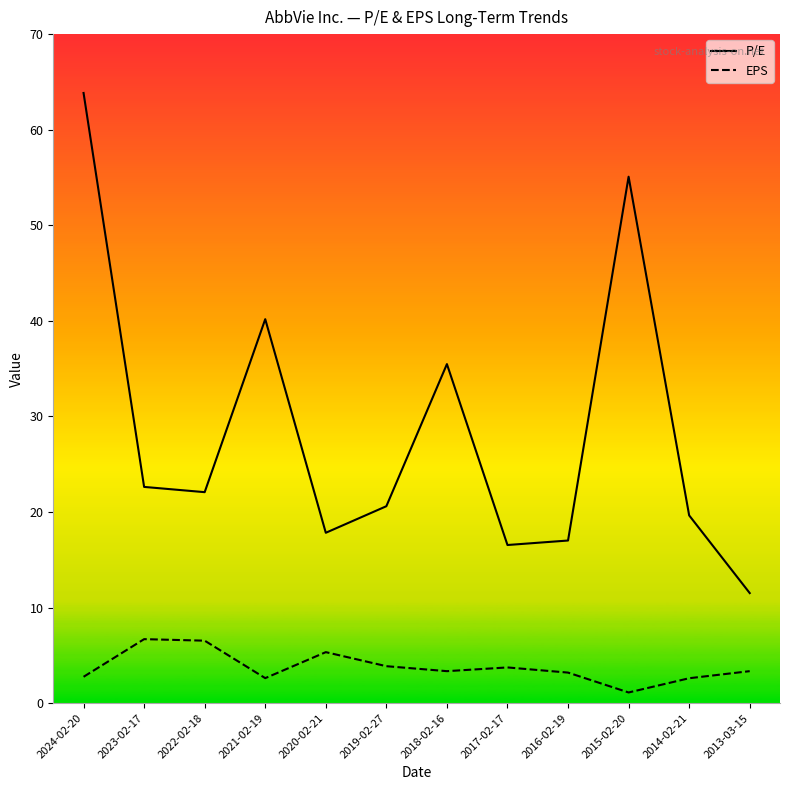

How many values in the P/E series exceed 22?

6